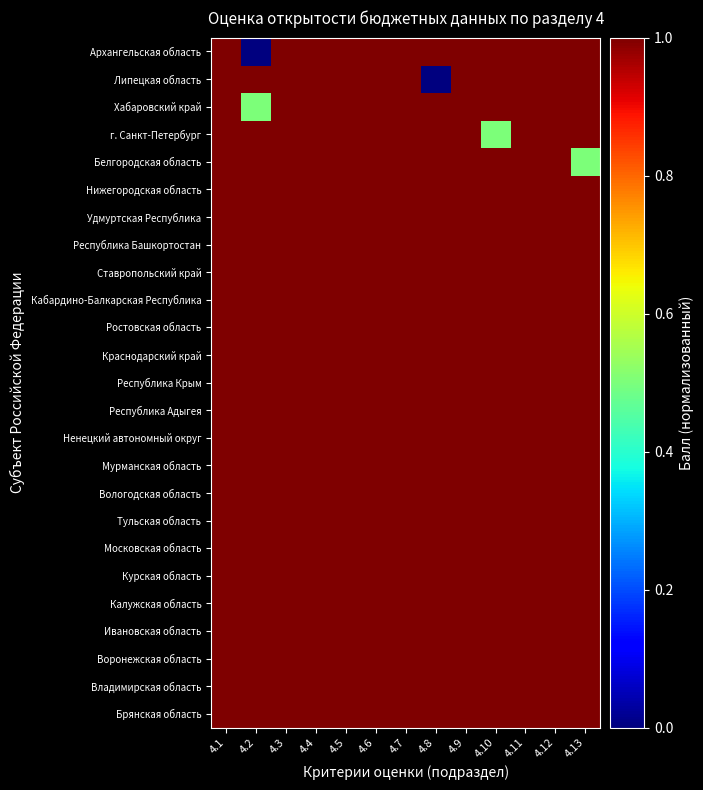

At which category is the sum across all series the highest?

4.1